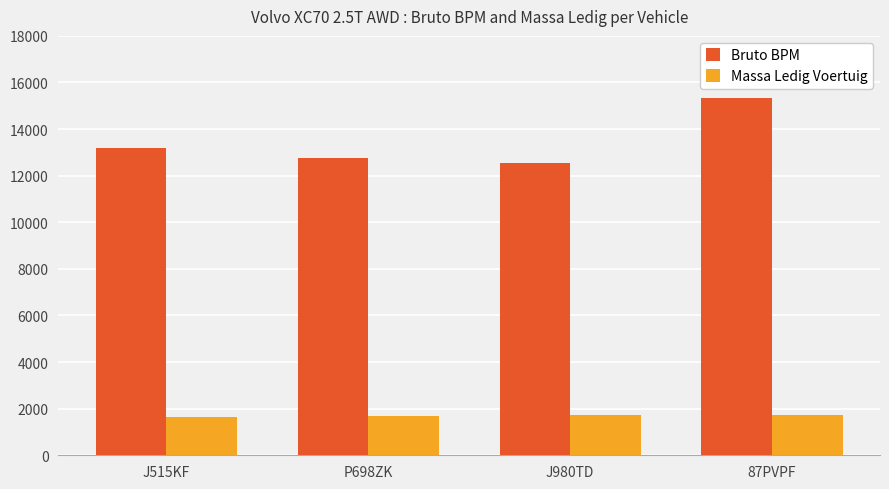

What is the difference between the Massa Ledig Voertuig values at J515KF and P698ZK?

61